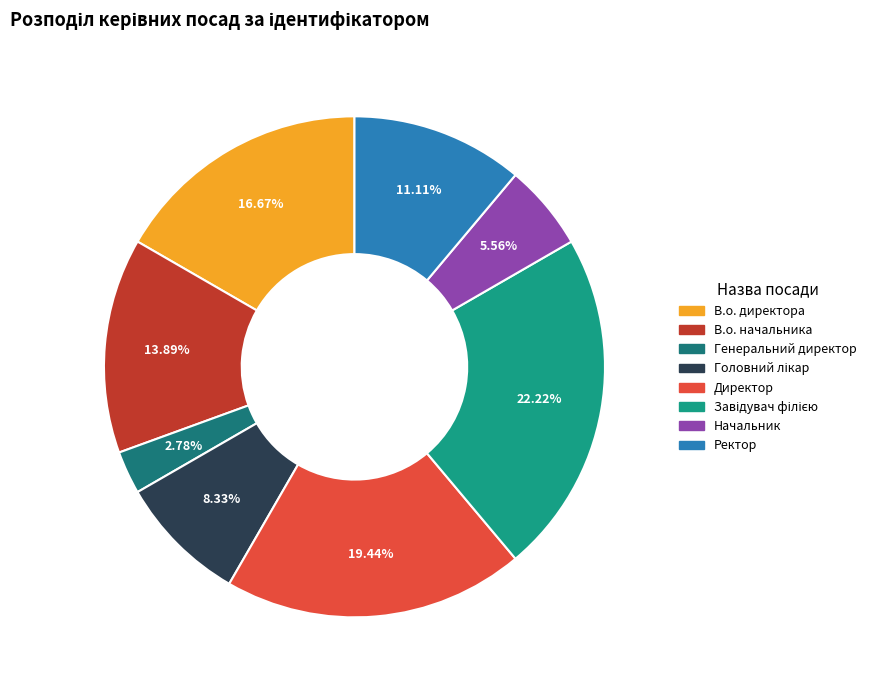

To the nearest percent, what is the difference between the largest and smallest slice percentages?

19%